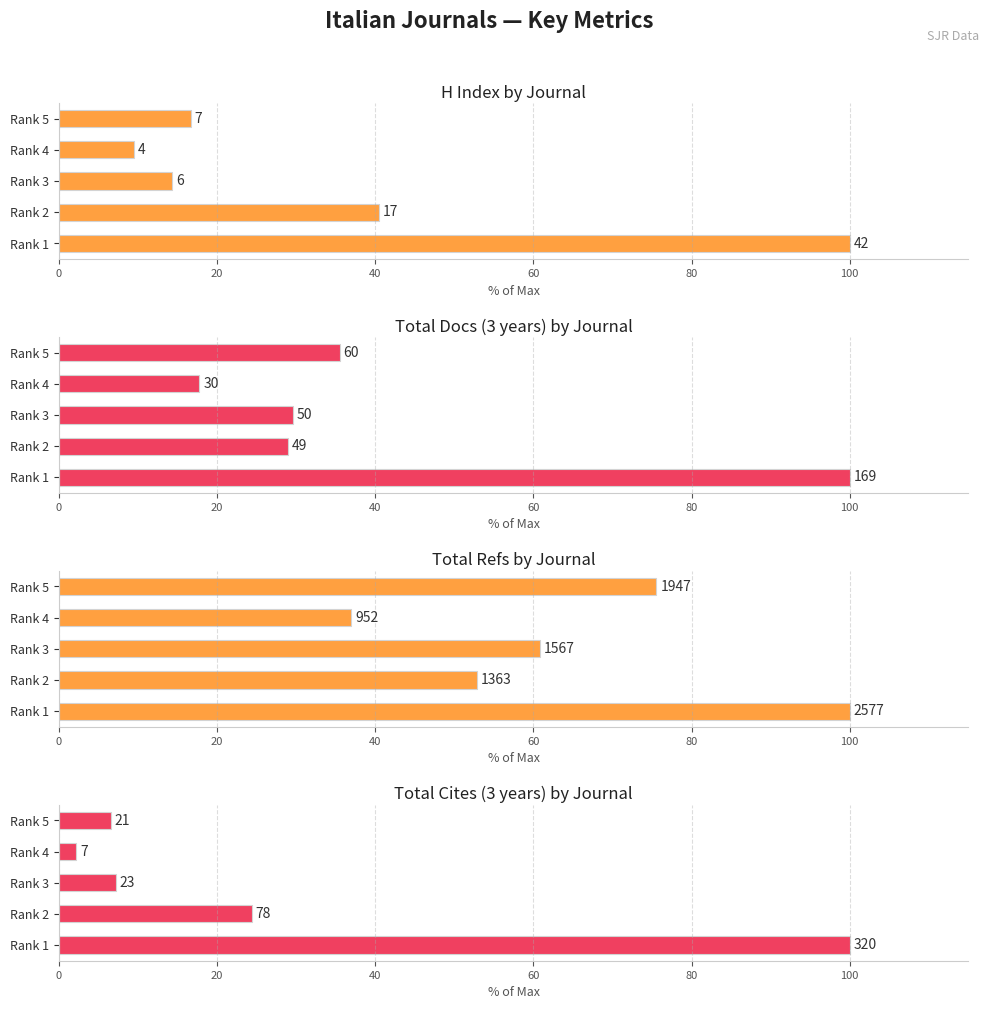

What is the difference between the maximum and minimum values in the Total Docs (3 years) by Journal series?

82.2